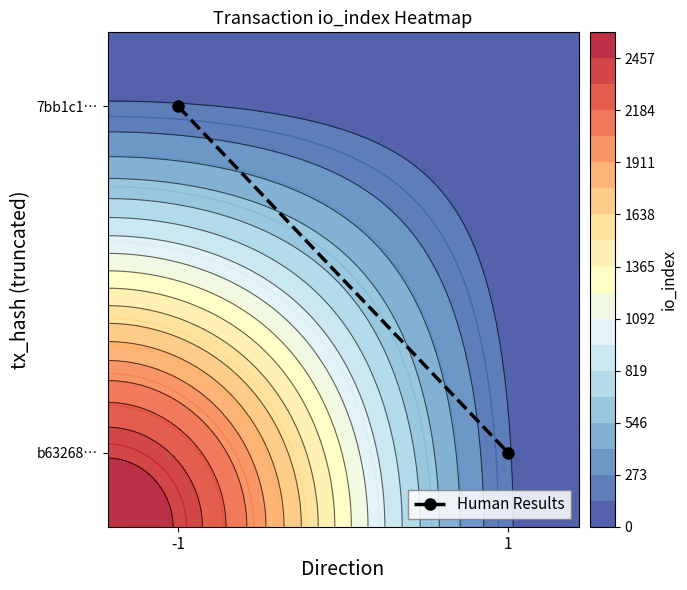

What is the difference between the values at -1 and 1?

0.7